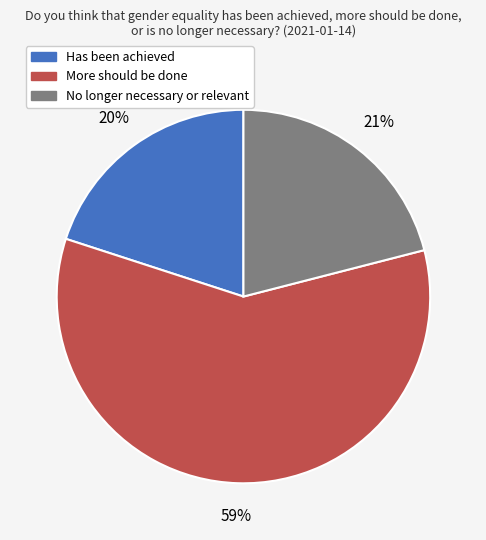

To the nearest percent, what is the average slice percentage?

33%